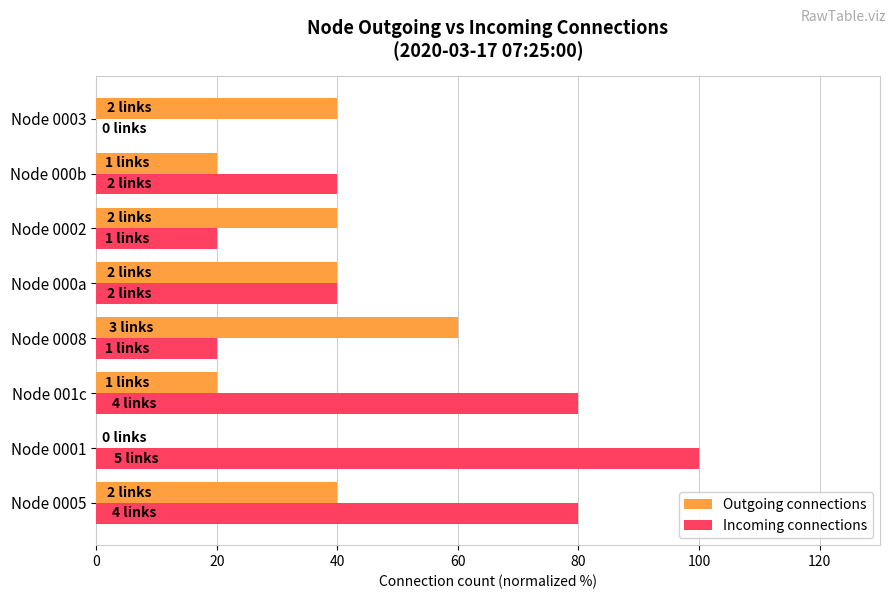

Which series has the largest total across all categories?

Incoming connections